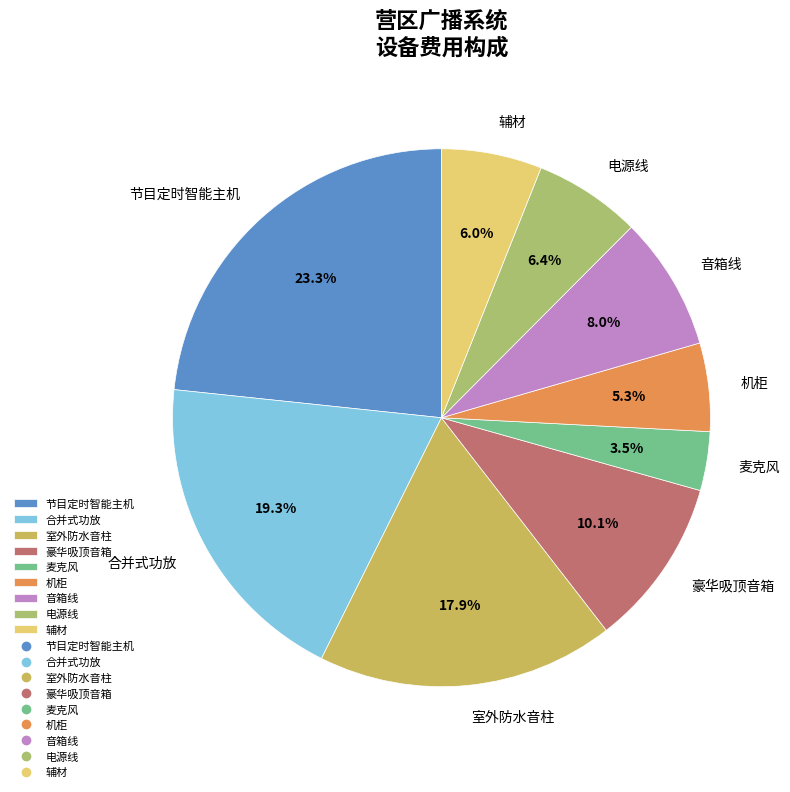

How many slices are in this pie chart?

9